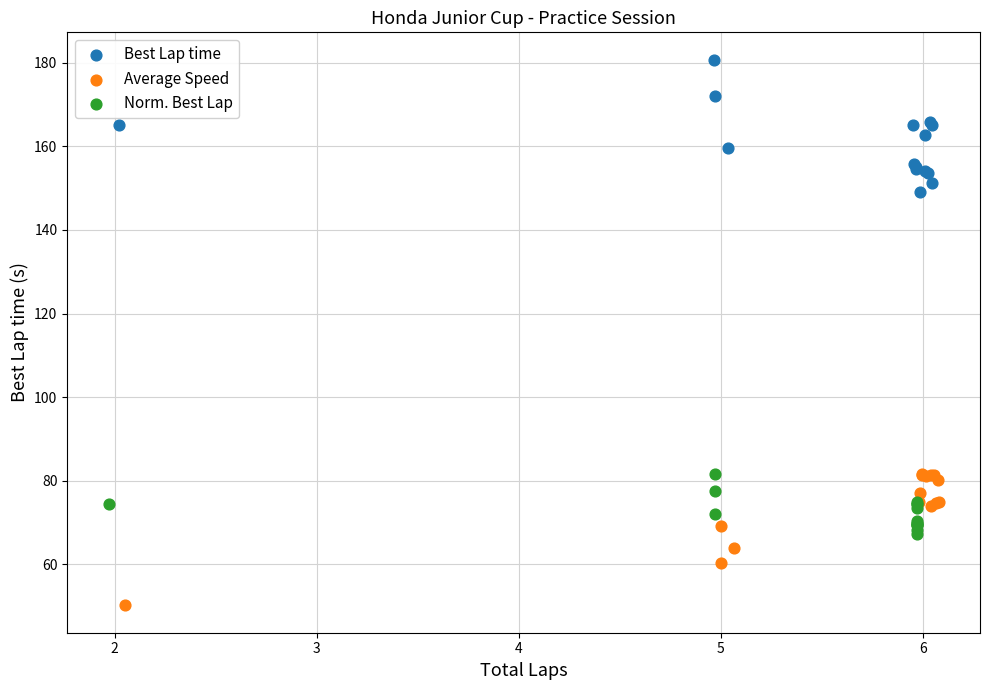

Which series contains the lowest Y value?

Average Speed